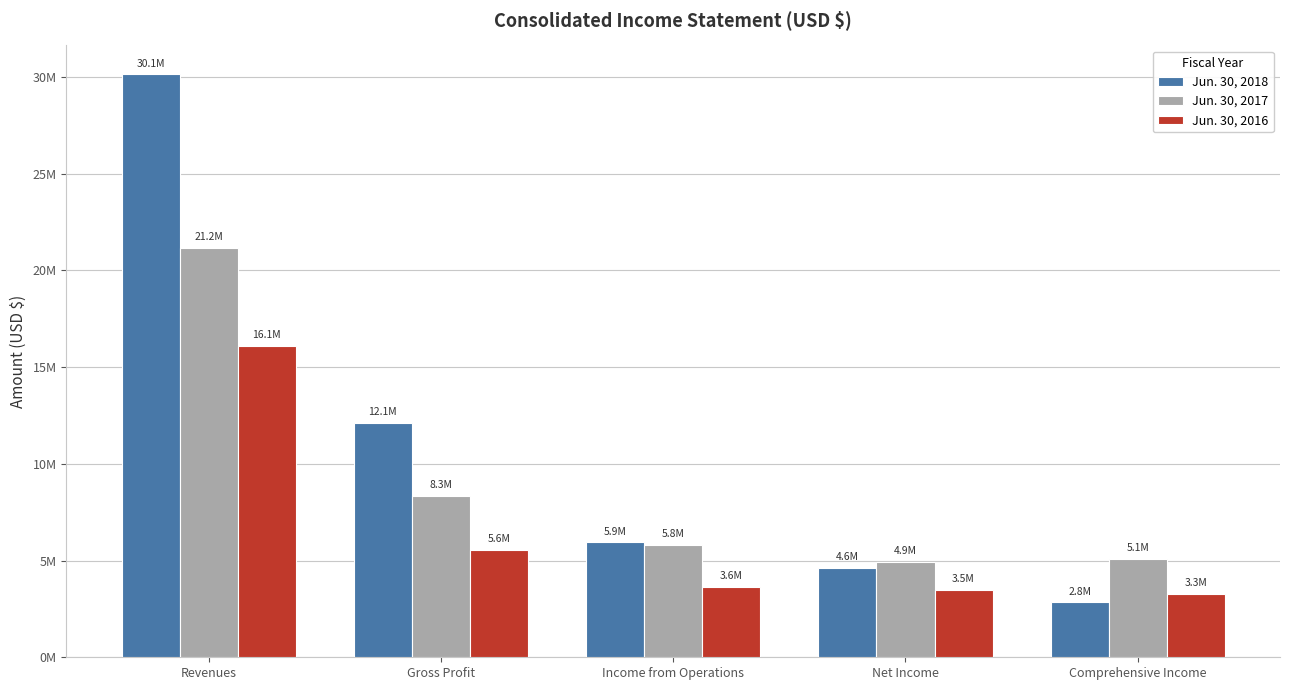

Between Revenues and Net Income, which series saw the biggest shift?

Jun. 30, 2018